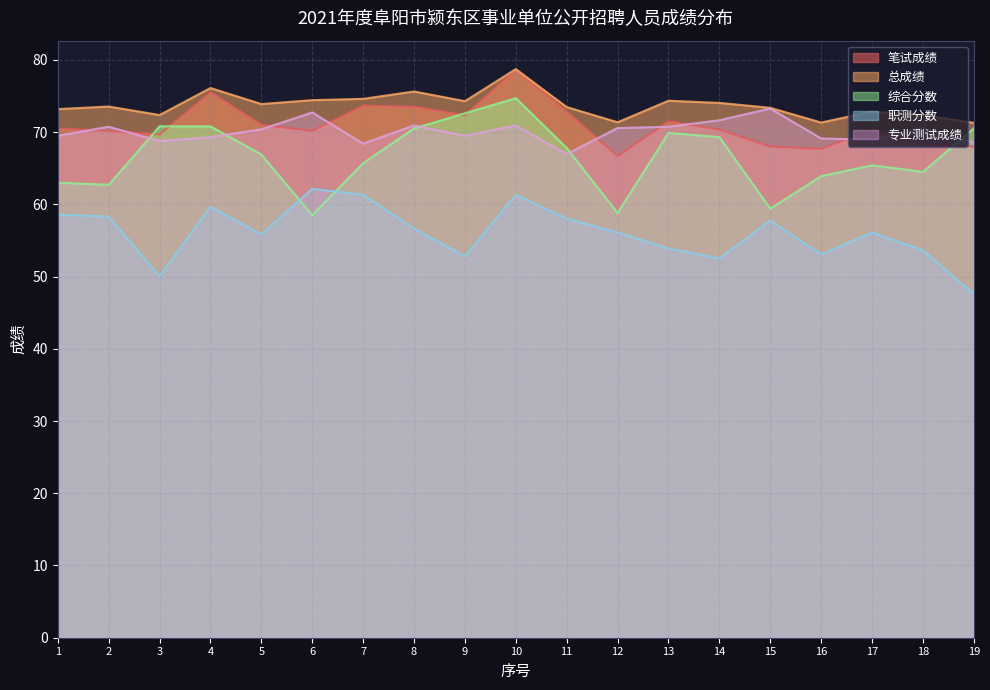

Is the value of 总成绩 at 5 greater than the value of 笔试成绩 at 12?

Yes